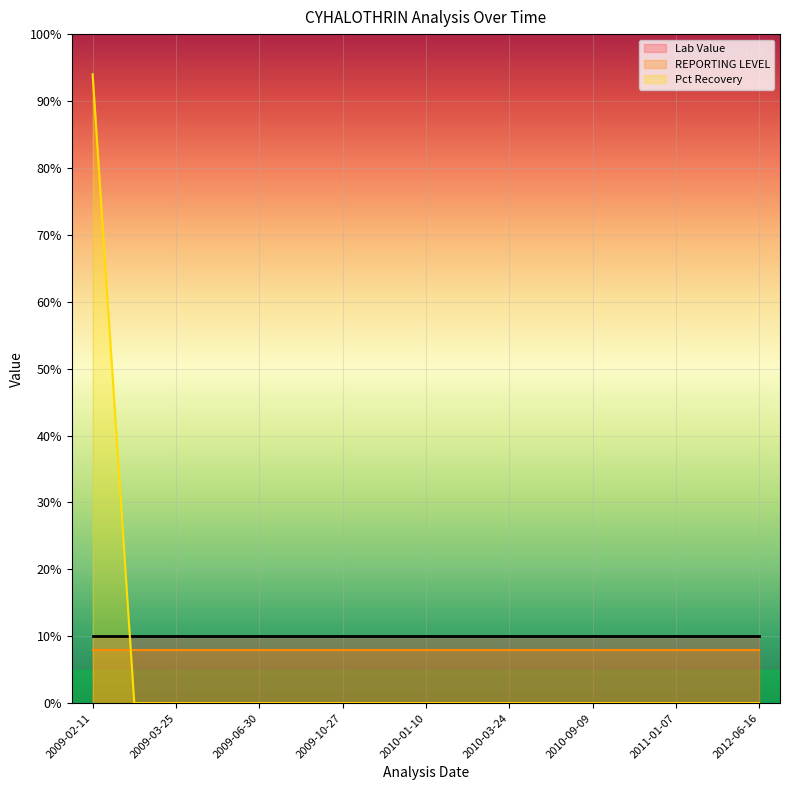

At how many categories does at least one series exceed 53?

1